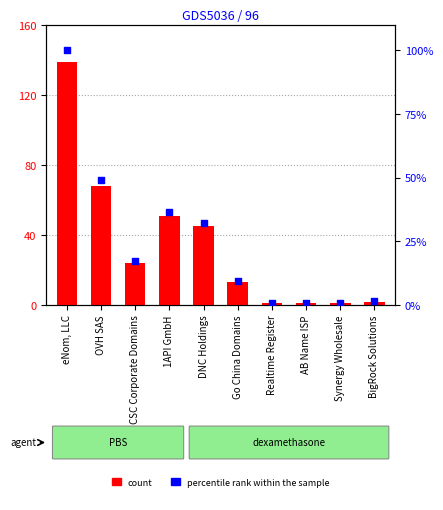

What is the total value across all series at Go China Domains?

22.4